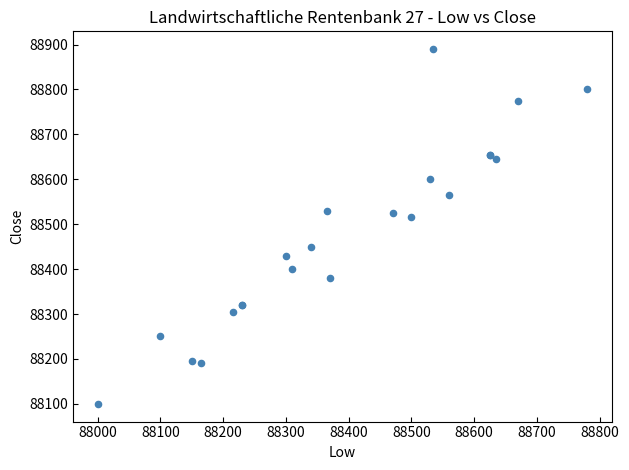

What Y value in the scatter plot is closest to 88495?

88515